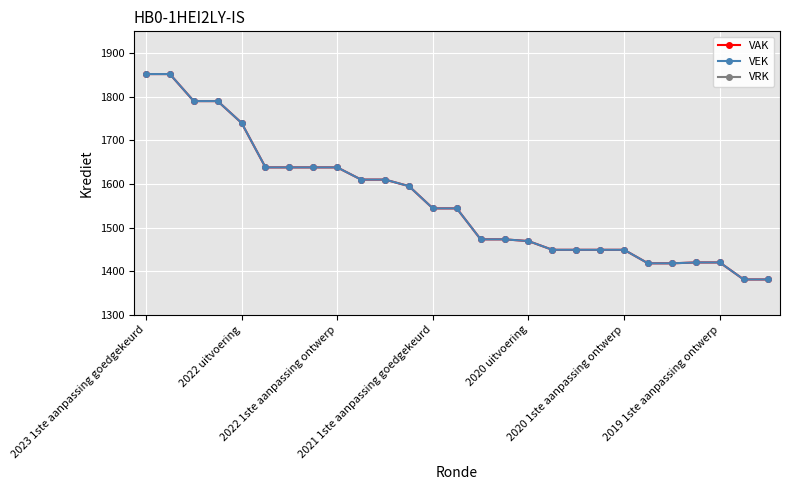

At 19, list the series in order from largest to smallest.

VAK, VEK, VRK